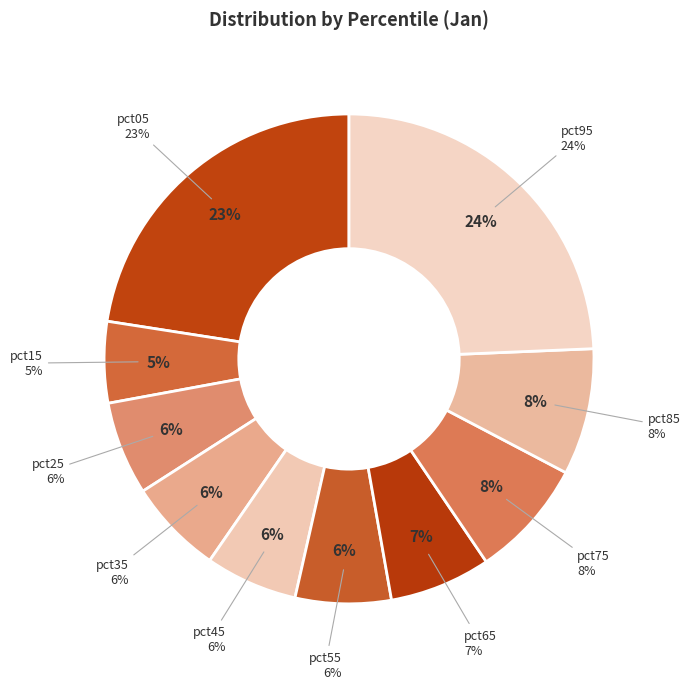

To the nearest percent, what is the difference between the largest and smallest slice percentages?

19%